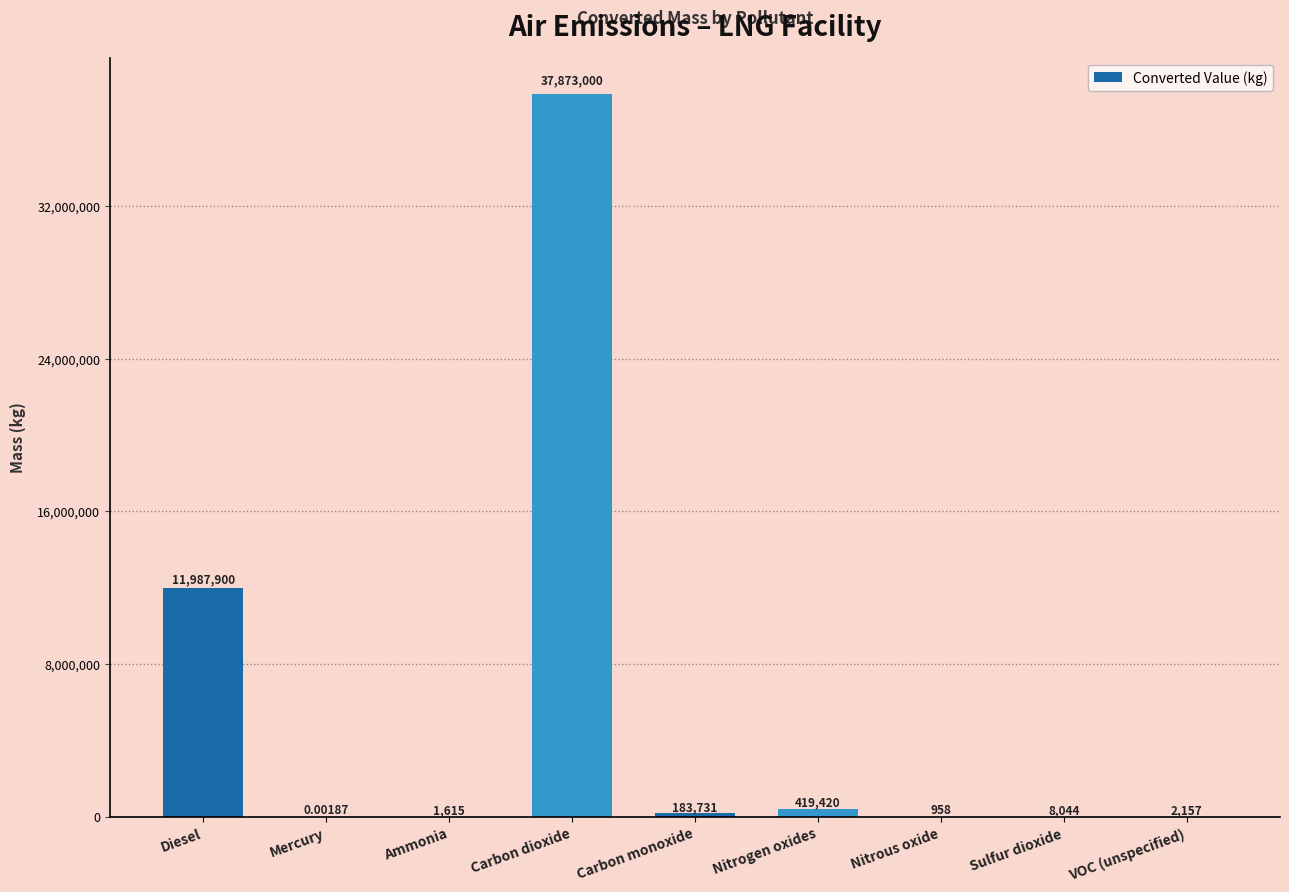

At which label does the data first exceed 8044?

Diesel